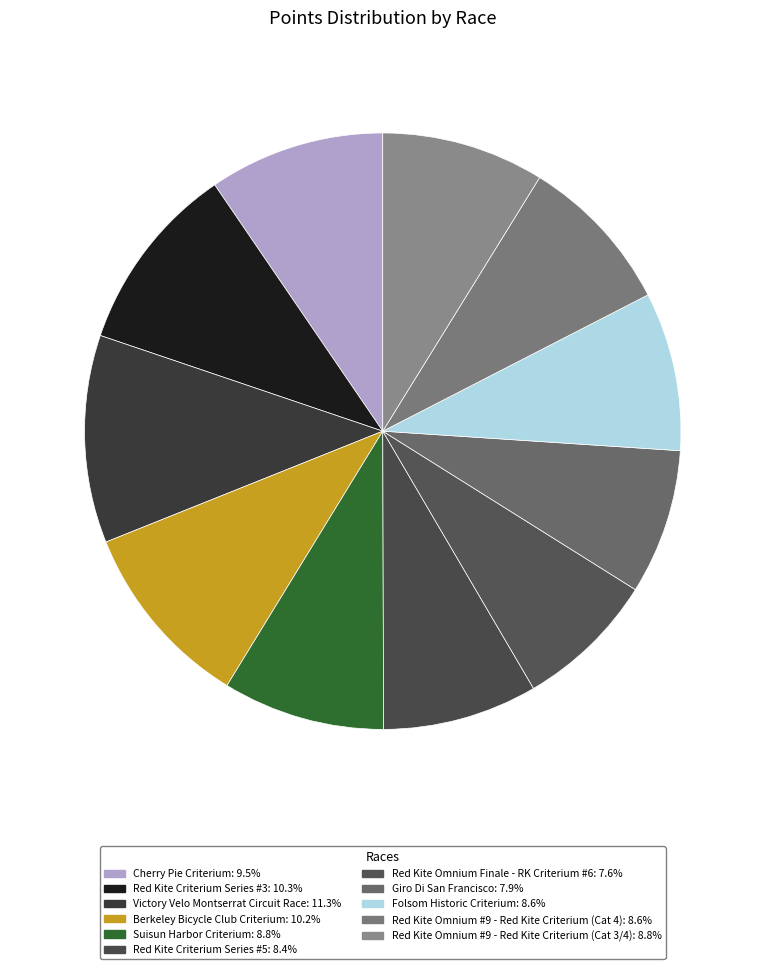

Combined, do Folsom Historic Criterium and Red Kite Criterium Series #3 account for over 50%?

No